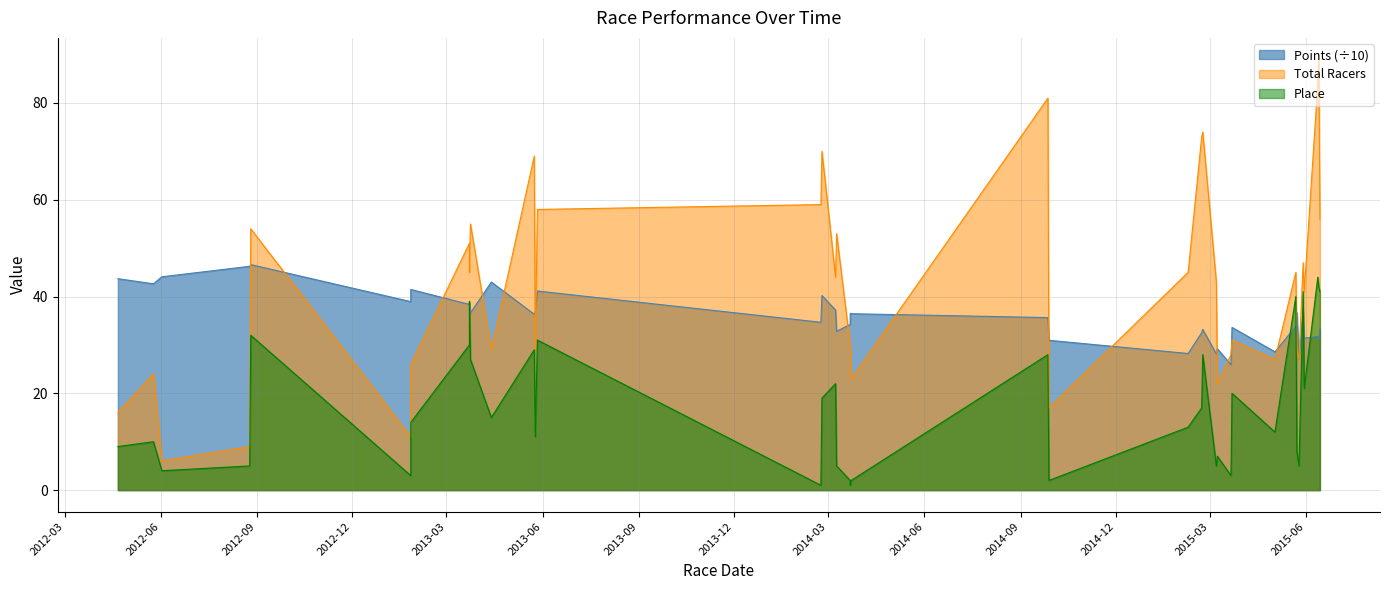

Where is the first local maximum for Total Racers?

2012-05-25